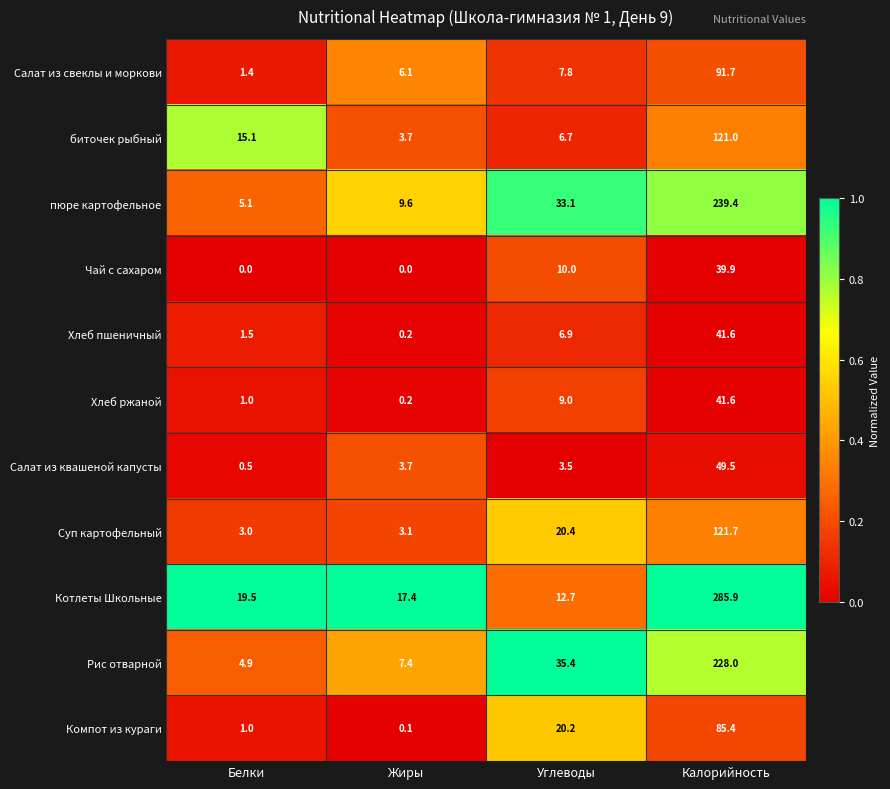

What is the difference between the highest and lowest values at Углеводы?

31.9